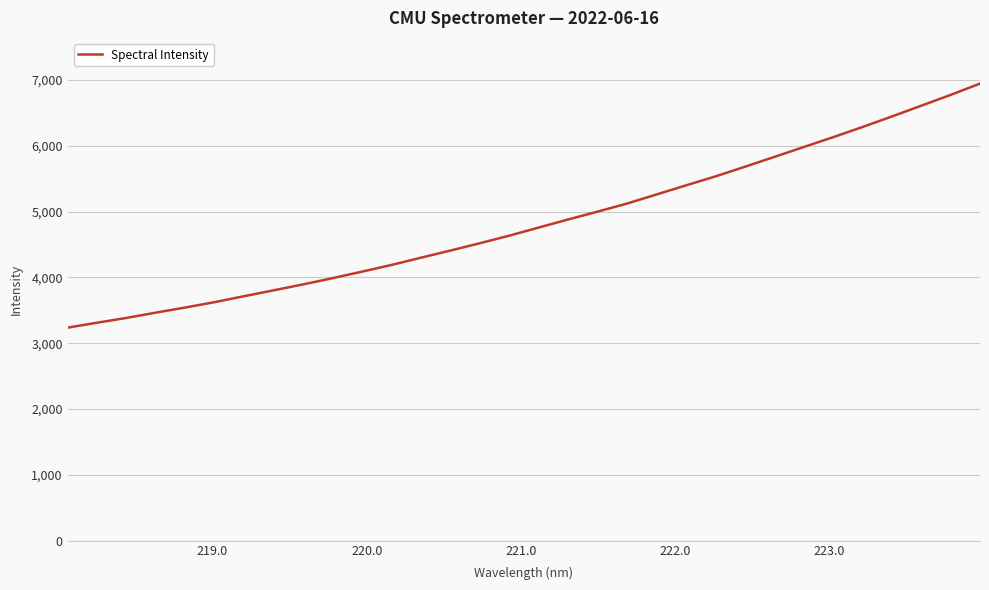

What is the difference between the maximum and second lowest values?

3634.8